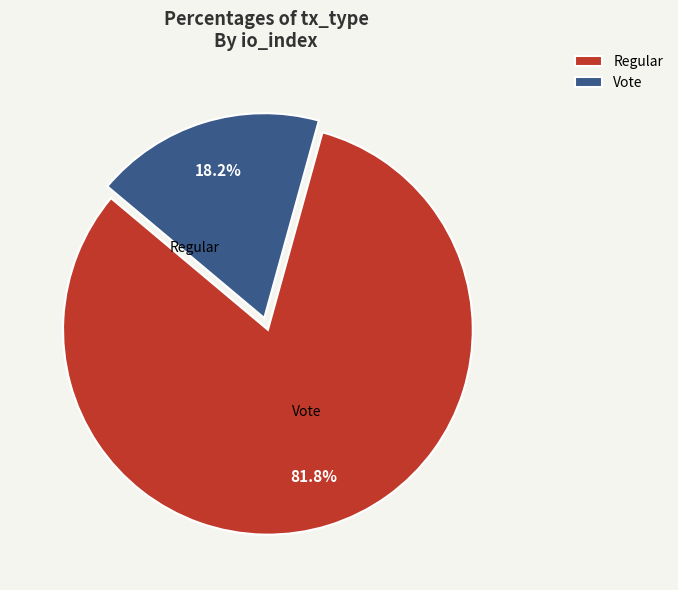

Does any single category account for the majority?

Yes